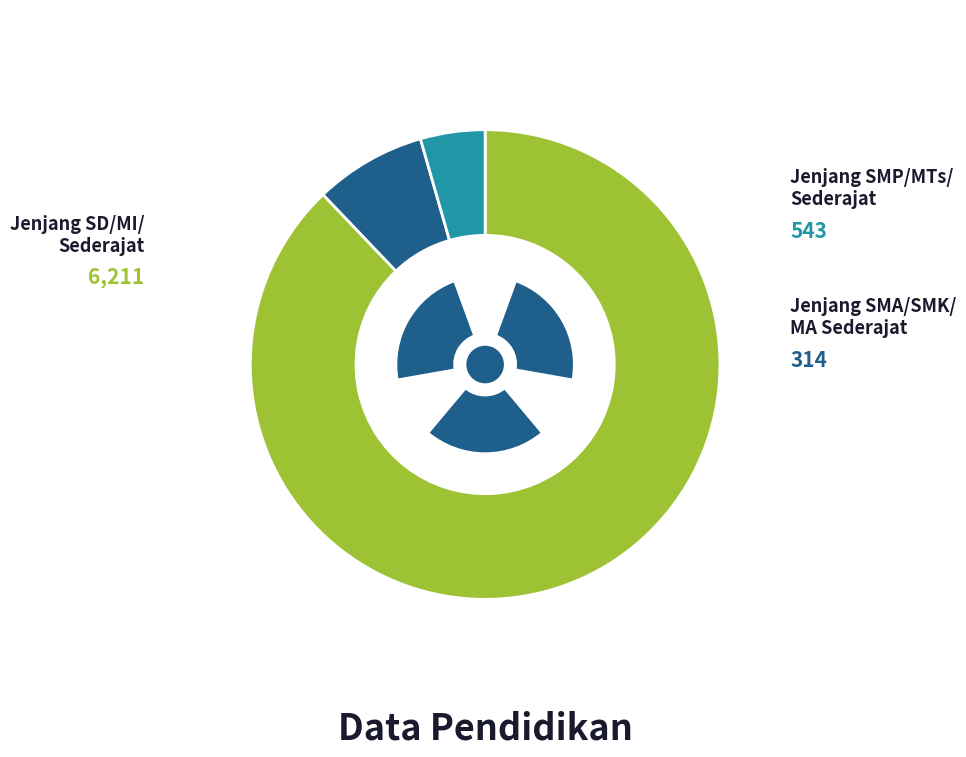

How many segments does this pie chart have?

3